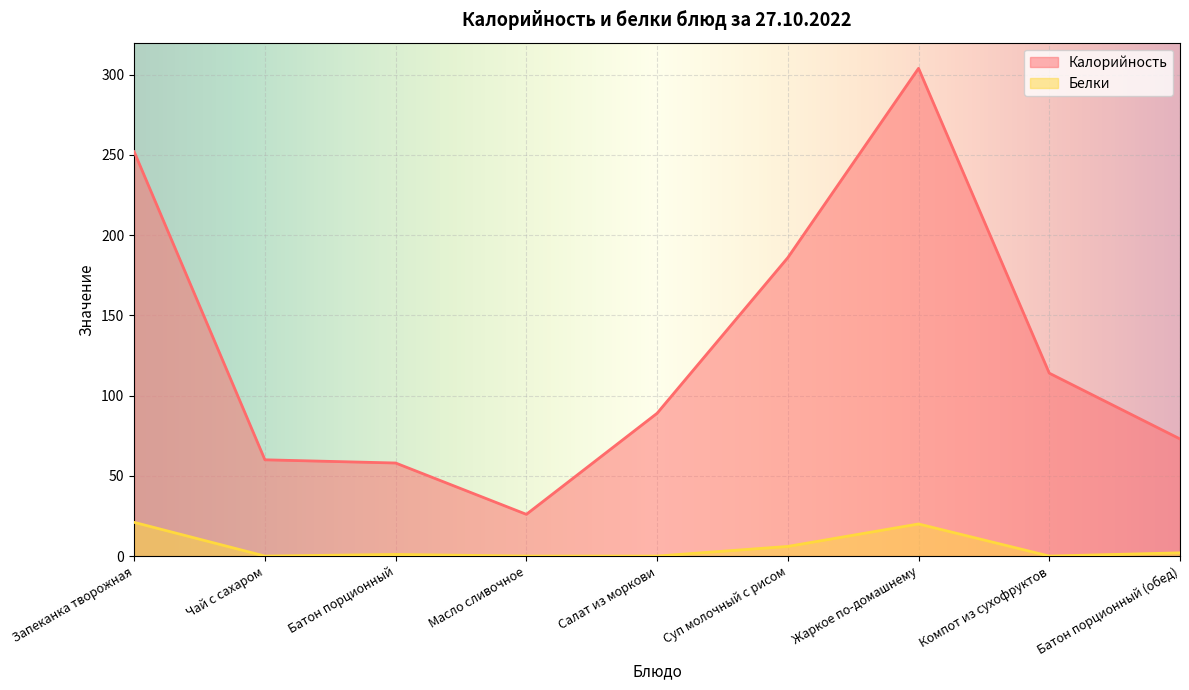

What is the difference between the second highest and second lowest values in the Калорийность series?

194